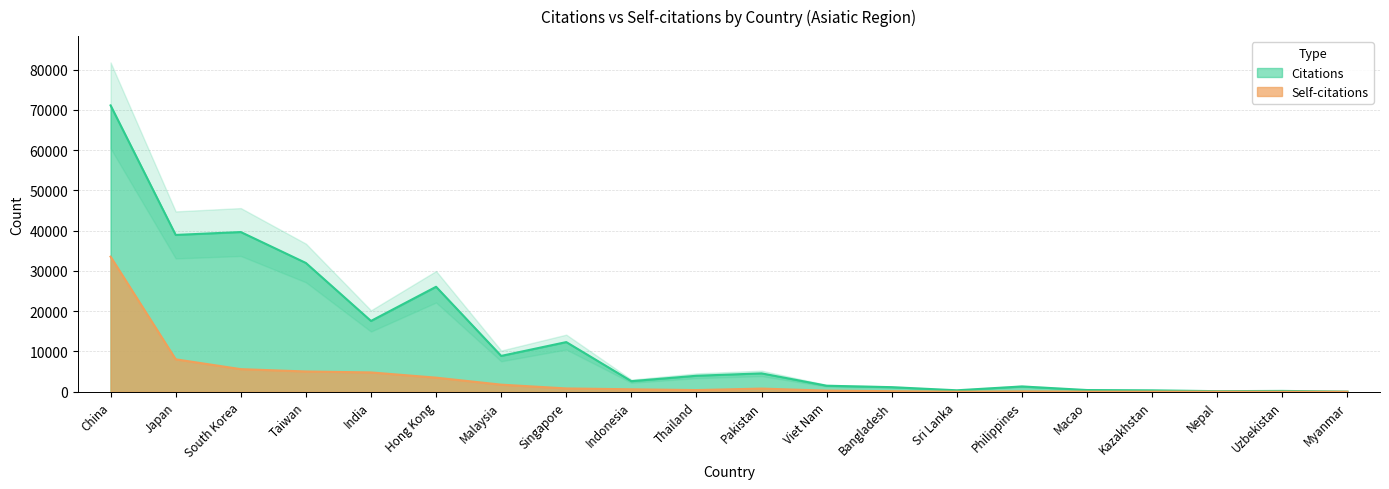

What is the difference between the Self-citations values at Philippines and India?

4705